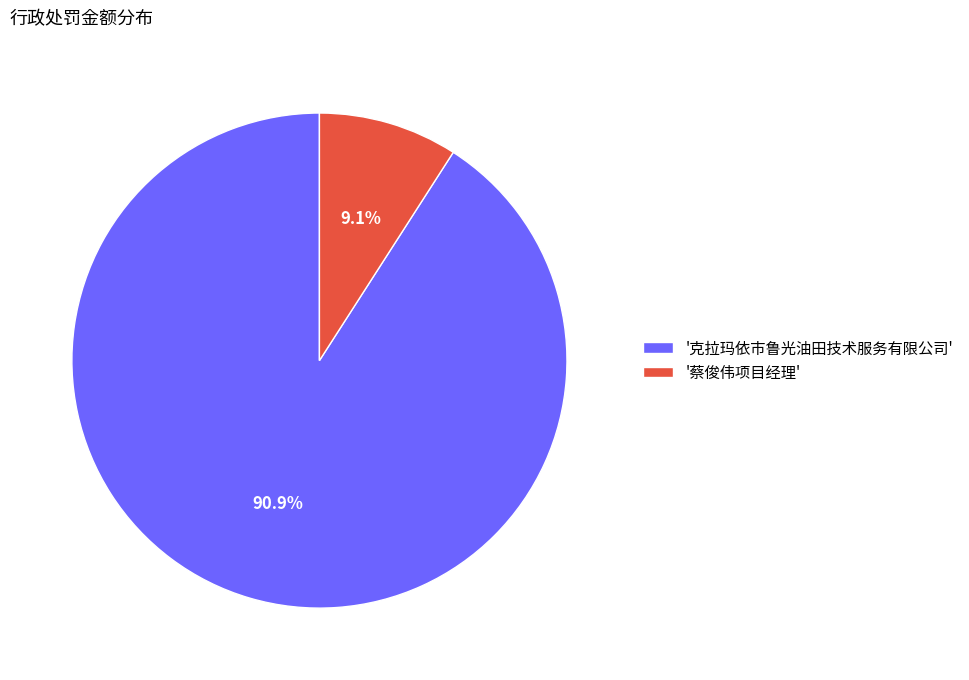

Which category accounts for the majority?

'克拉玛依市鲁光油田技术服务有限公司'